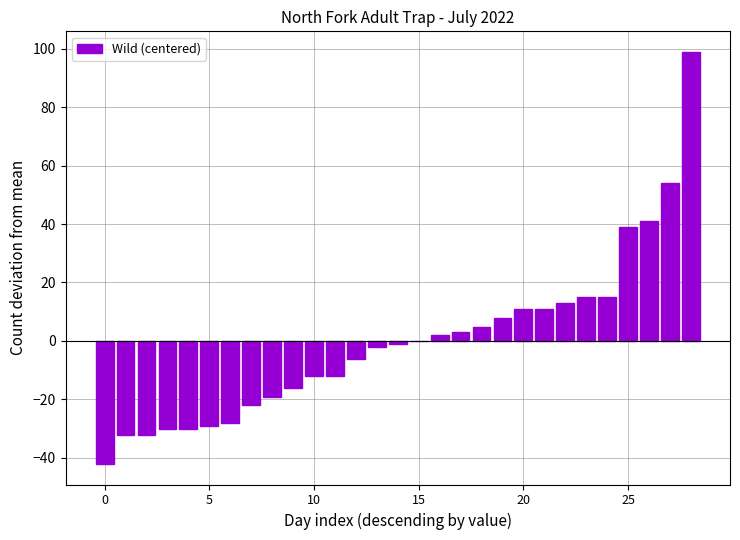

What is the maximum value shown in the chart?

98.9